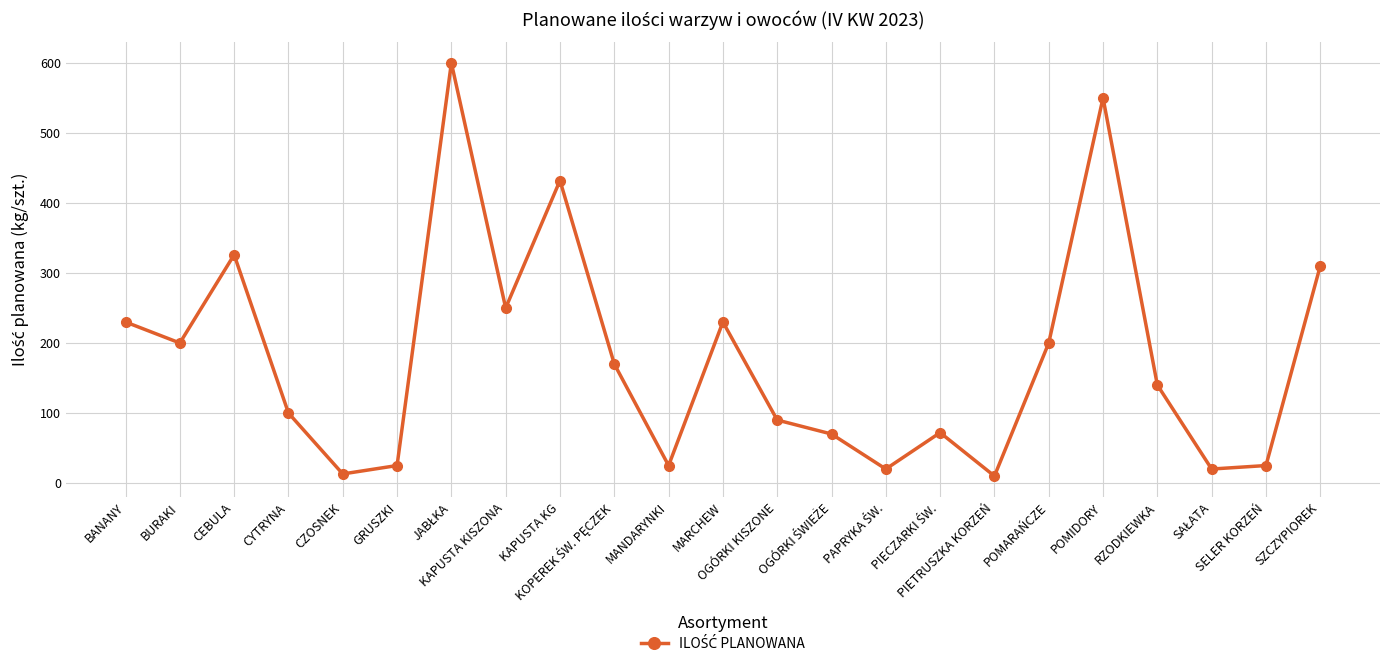

What is the label of the 20th point from the right?

CYTRYNA